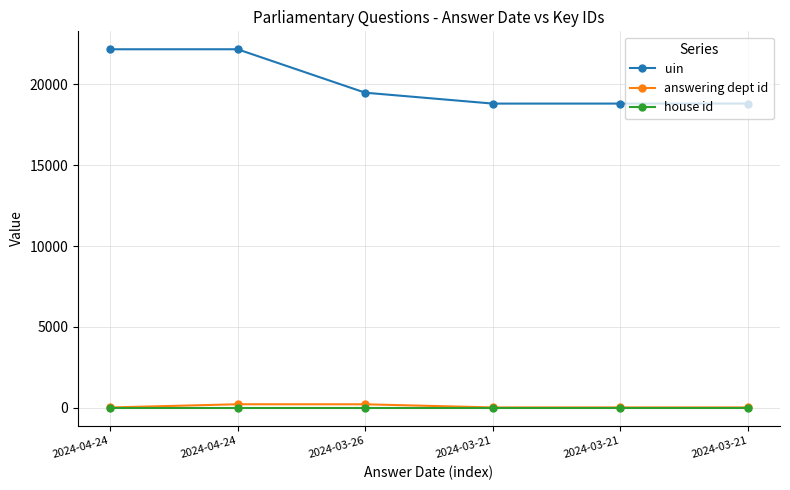

What is the approximate value of house id at 2024-04-24?

1